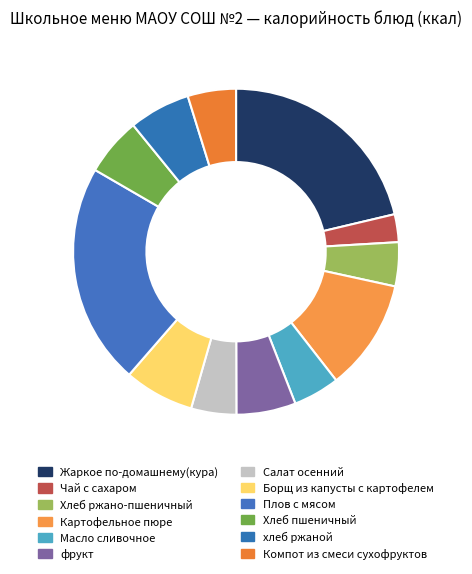

Do Компот из смеси сухофруктов and Борщ из капусты с картофелем together represent more than half of the pie?

No